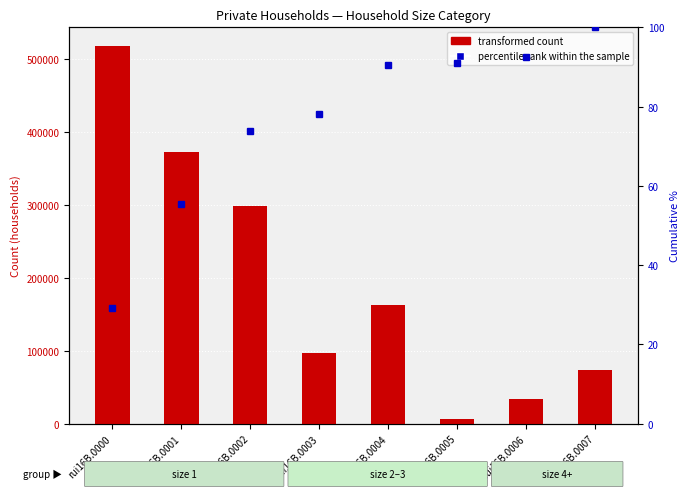

What are all the series names shown in the legend?

transformed count, percentile rank within the sample